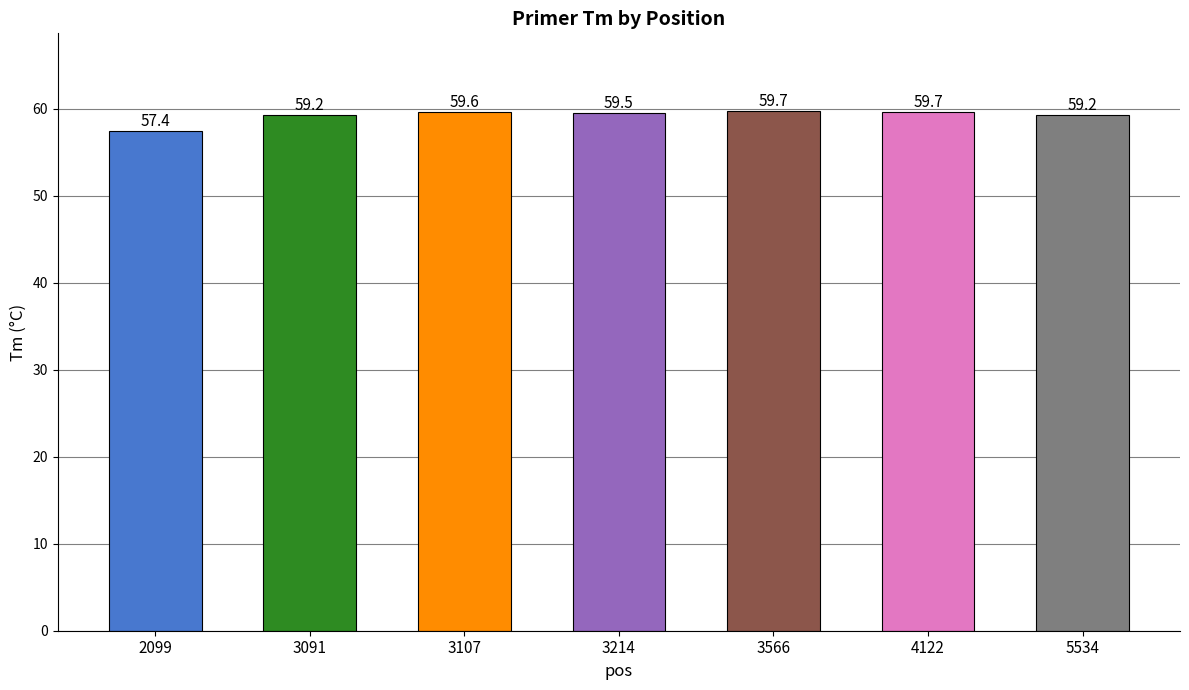

Which has a higher value, 5534 or 3214?

3214